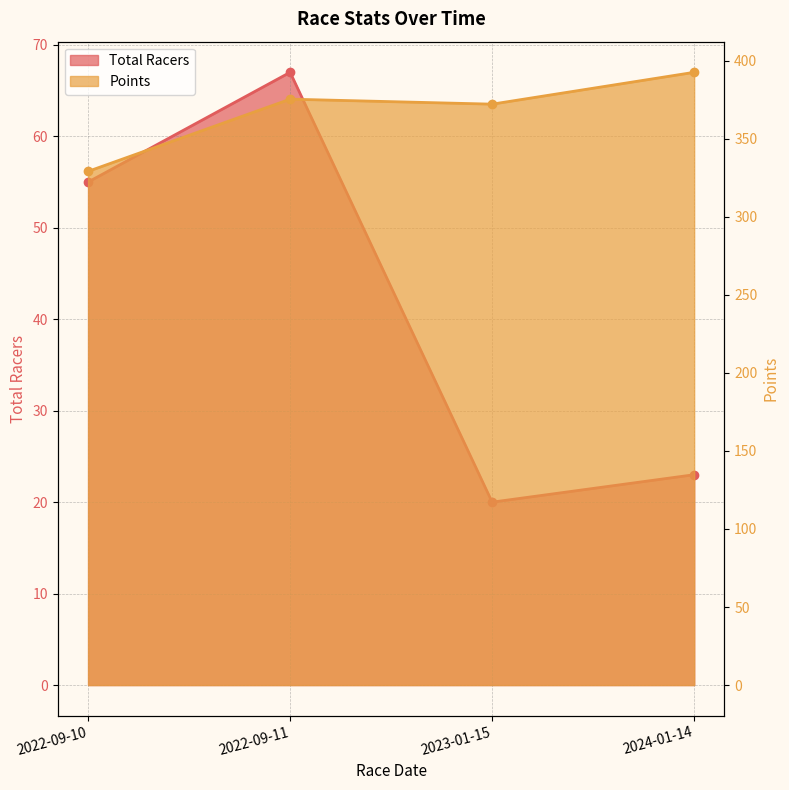

True or false: Points and Total Racers intersect in this chart.

False